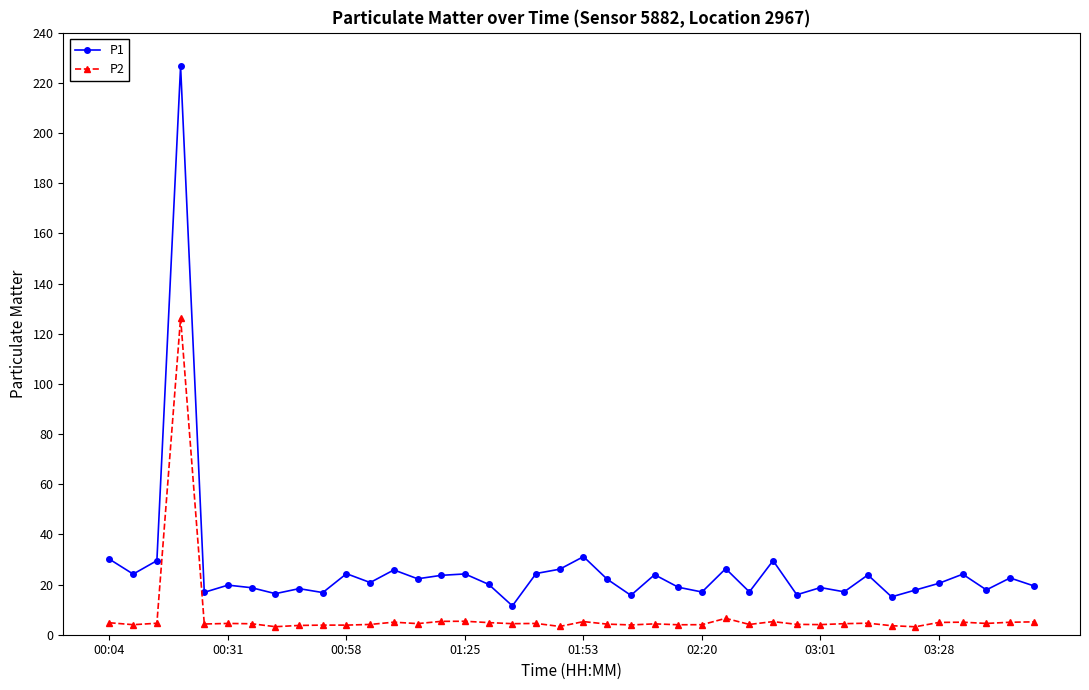

Which series has the widest spread of values?

P1